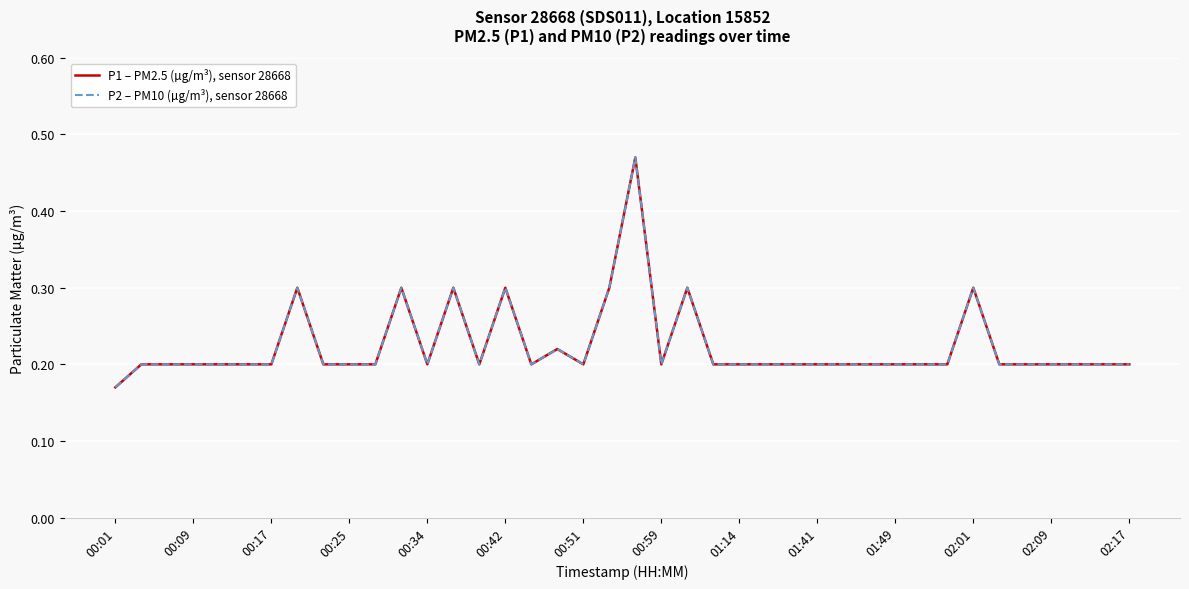

Which series has the largest total across all categories?

P1 – PM2.5 (µg/m³), sensor 28668